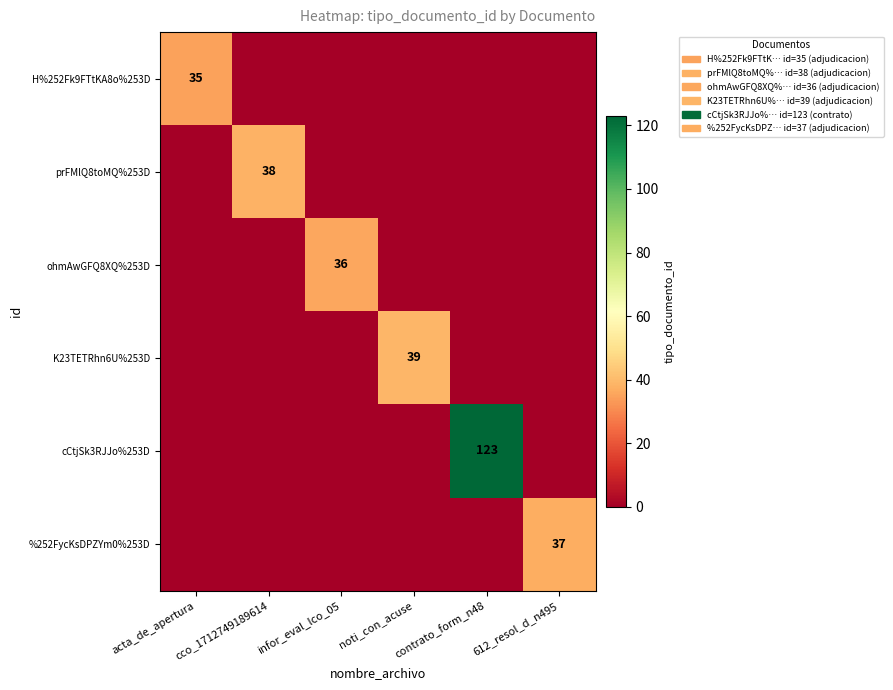

At which category does the chart reach its minimum across all series?

cco_1712749189614